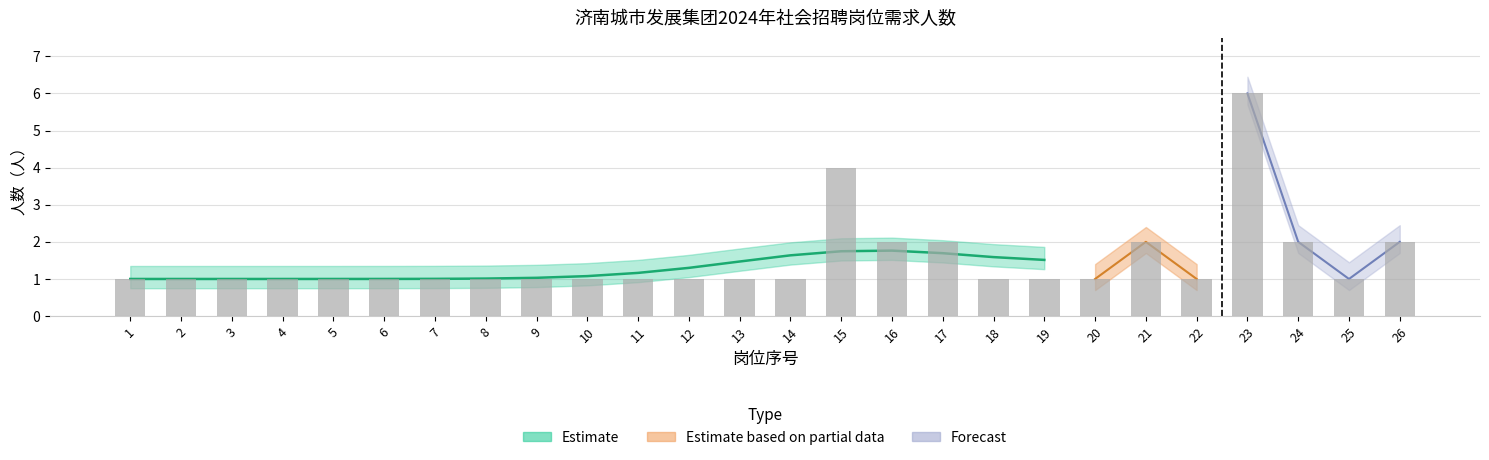

Reading left to right, transcribe all the data shown in this chart.

1	1	1	1	1	1	1	1	1	1	1	1	1	1	4	2	2	1	1	1	2	1	6	2	1	2